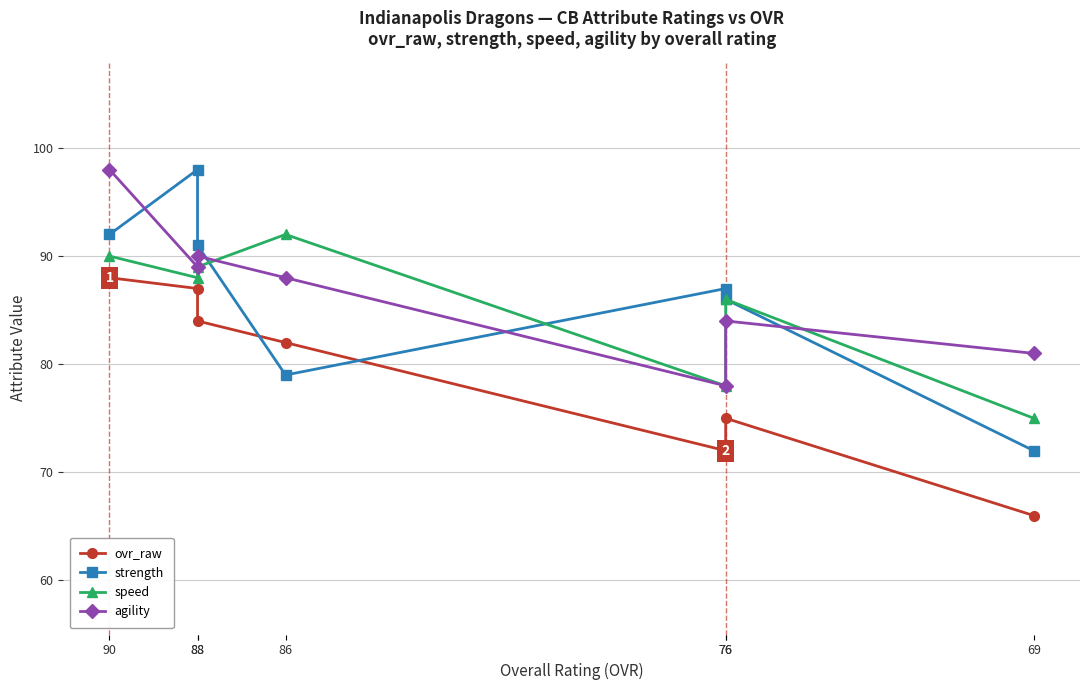

What is the greatest value displayed?

98